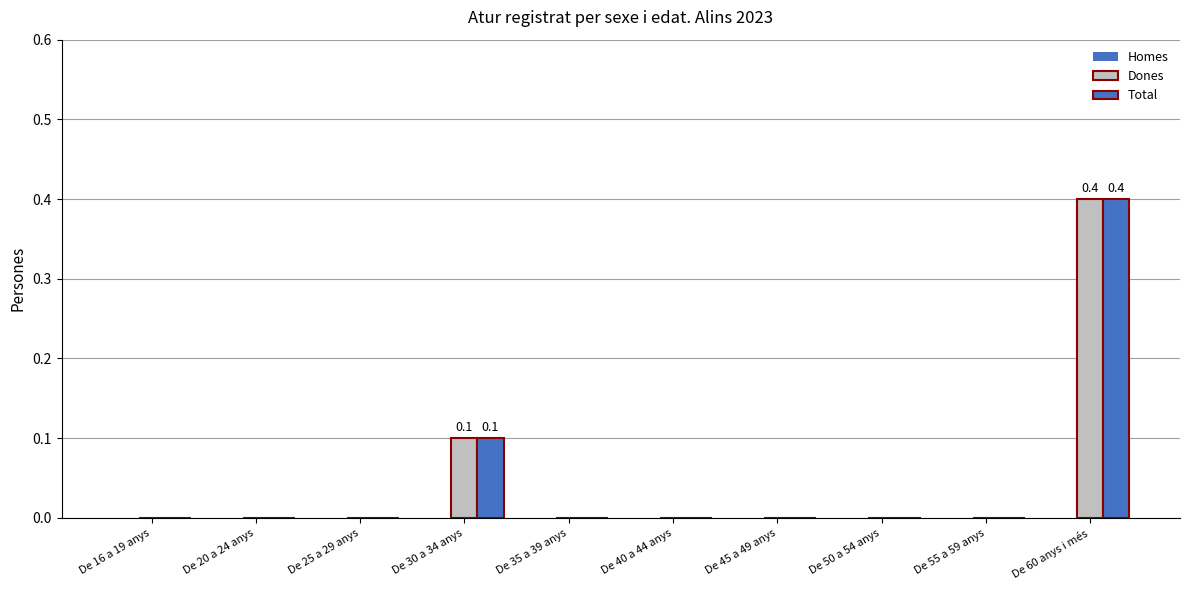

Is it true that Dones equals 0.0 at De 20 a 24 anys?

True